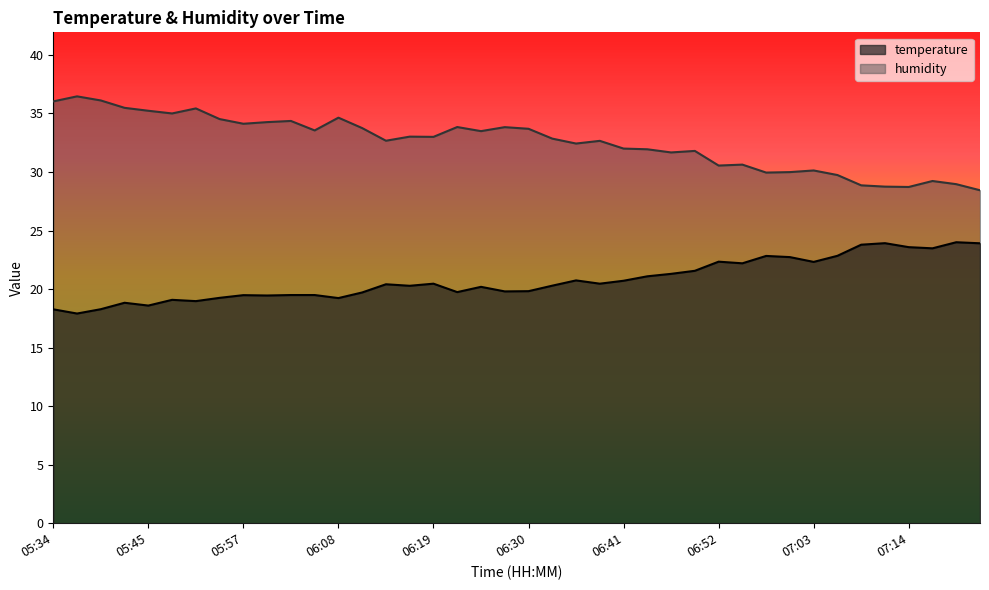

Which category has the lowest value across all series?

05:37